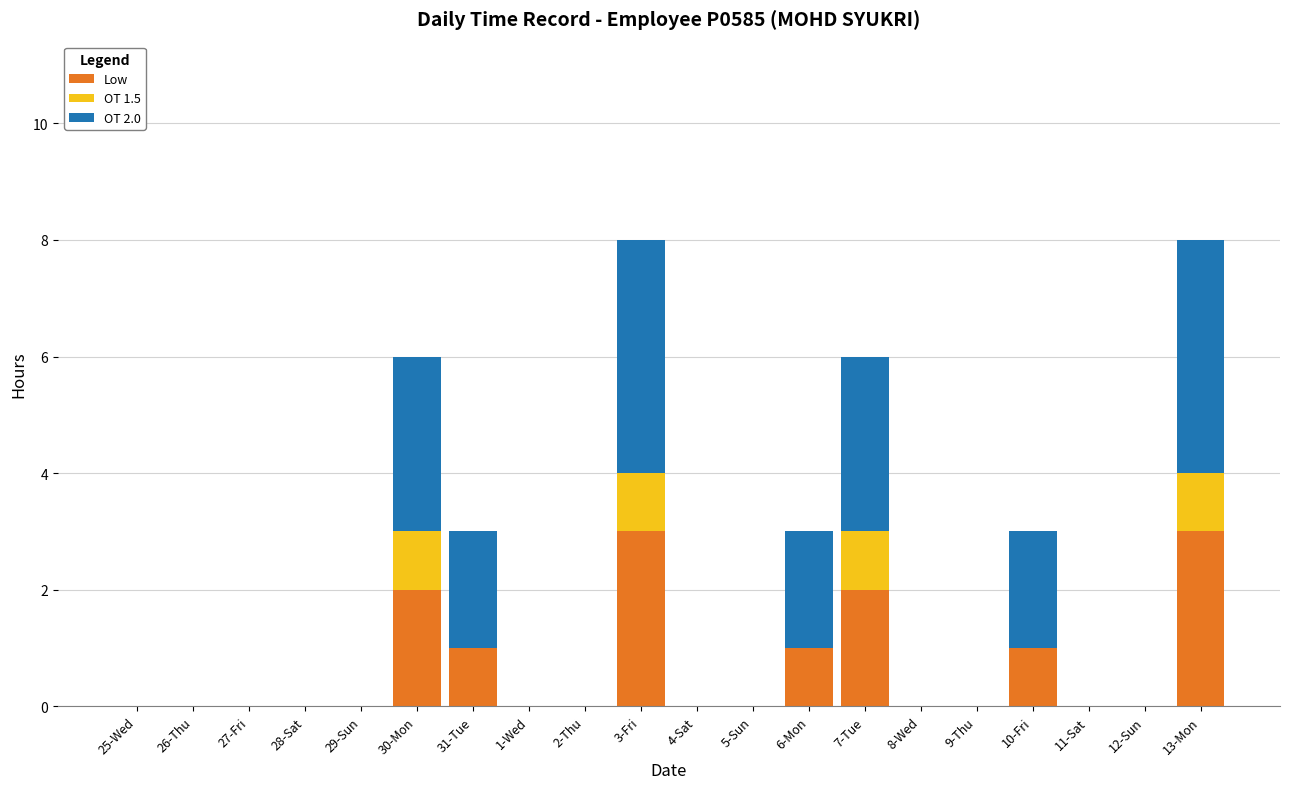

The value of Low at 7-Tue is 2. True or false?

True